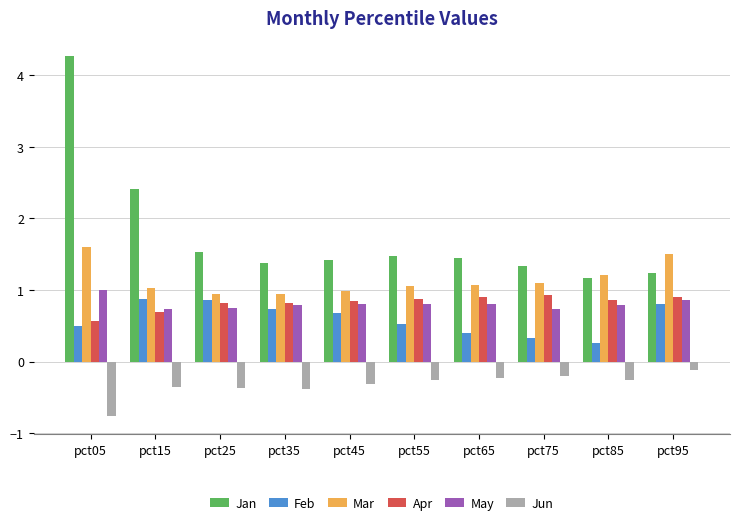

The value of Mar at pct05 is 2.3. True or false?

False